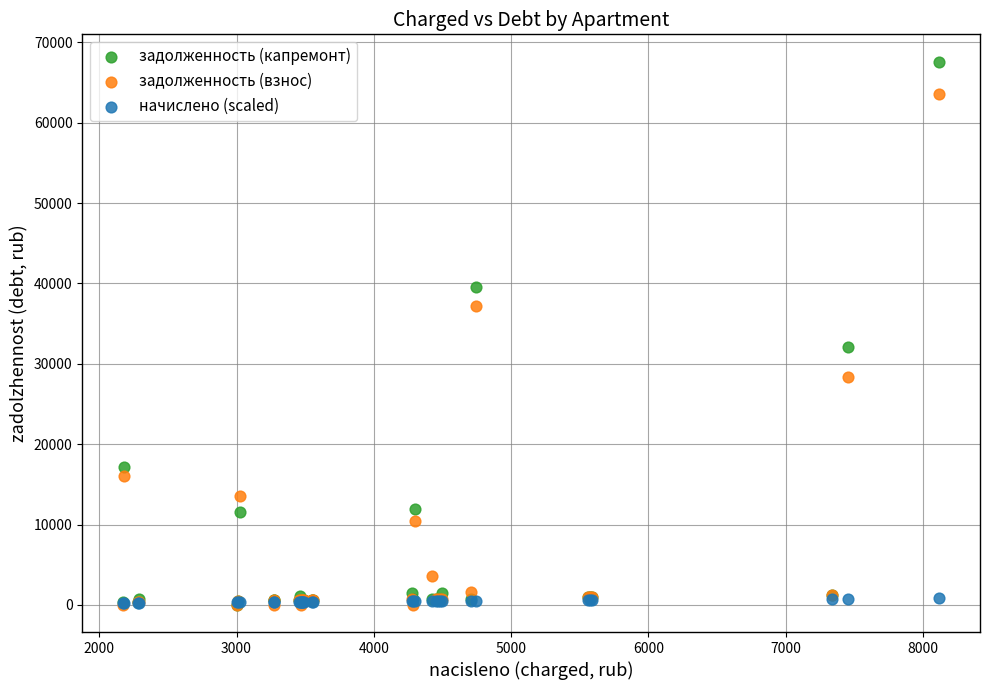

Which series reaches the maximum Y coordinate?

задолженность (капремонт)